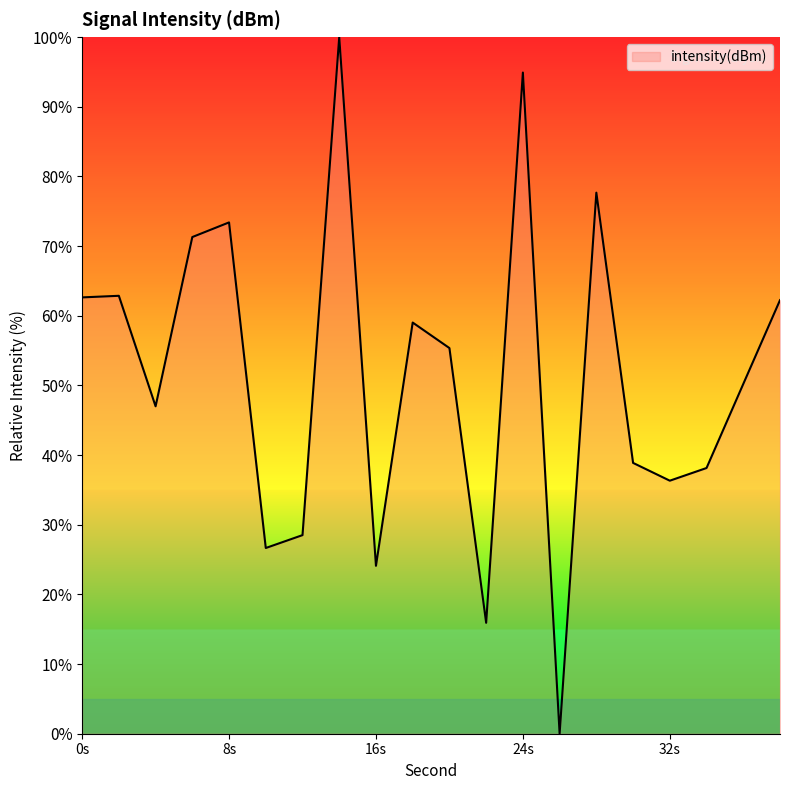

What is the difference between the maximum and minimum values?

100.0